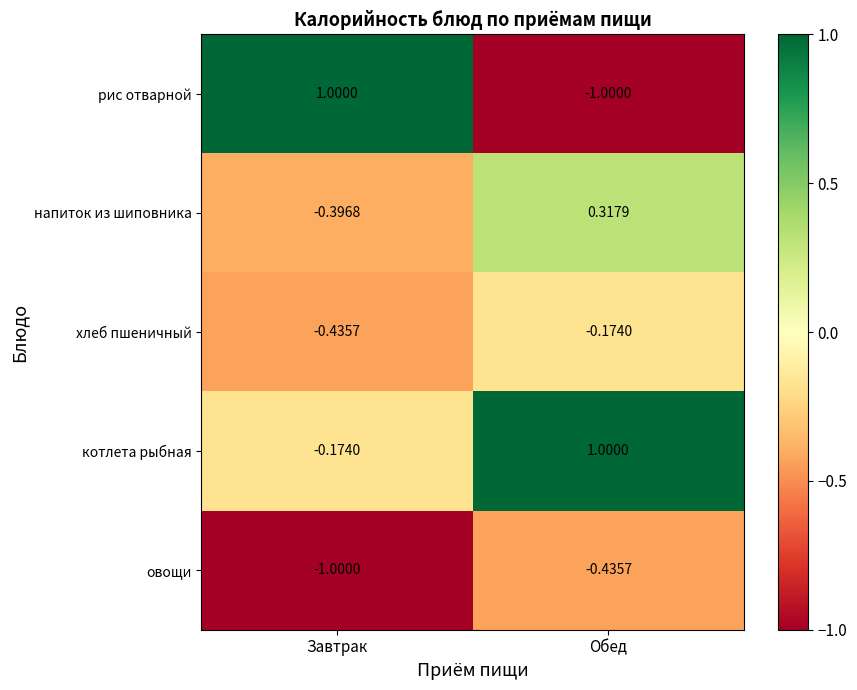

List the labels in order of овощи value, largest first.

Обед, Завтрак